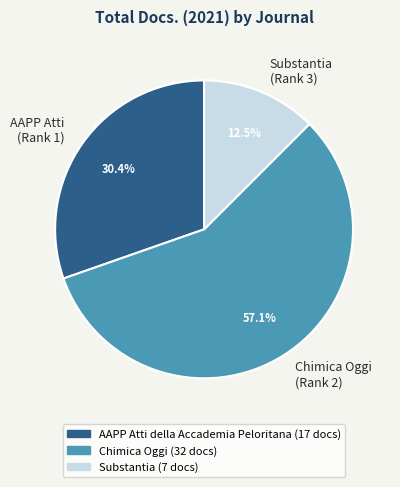

Rank the categories by value from highest to lowest.

Chimica Oggi (Rank 2), AAPP Atti (Rank 1), Substantia (Rank 3)